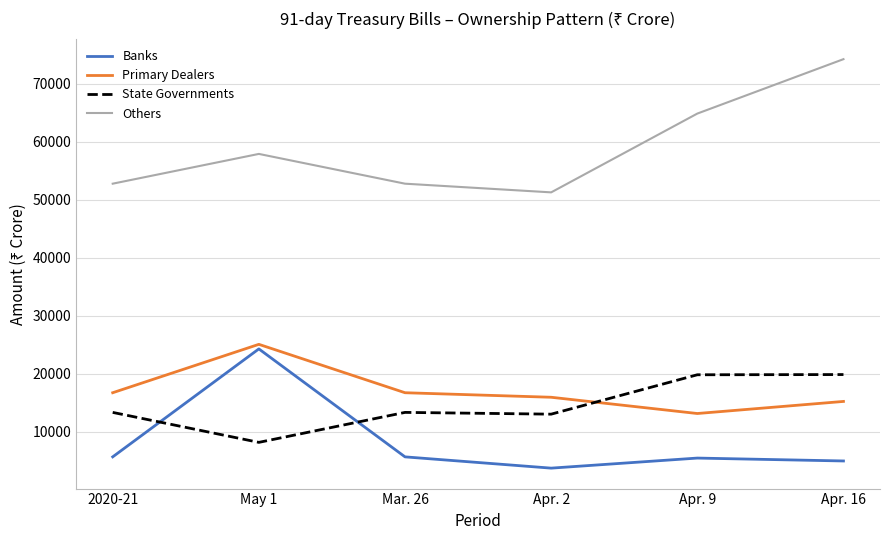

What position from the left is Apr. 9?

5